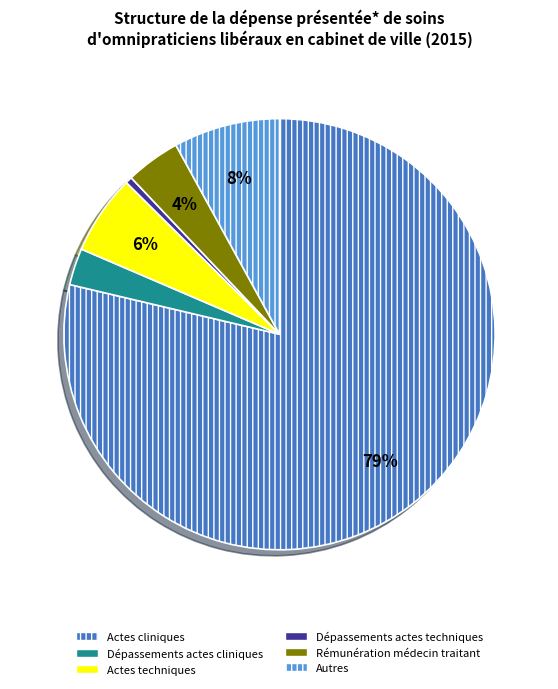

Do Rémunération médecin traitant and Actes techniques together represent more than half of the pie?

No